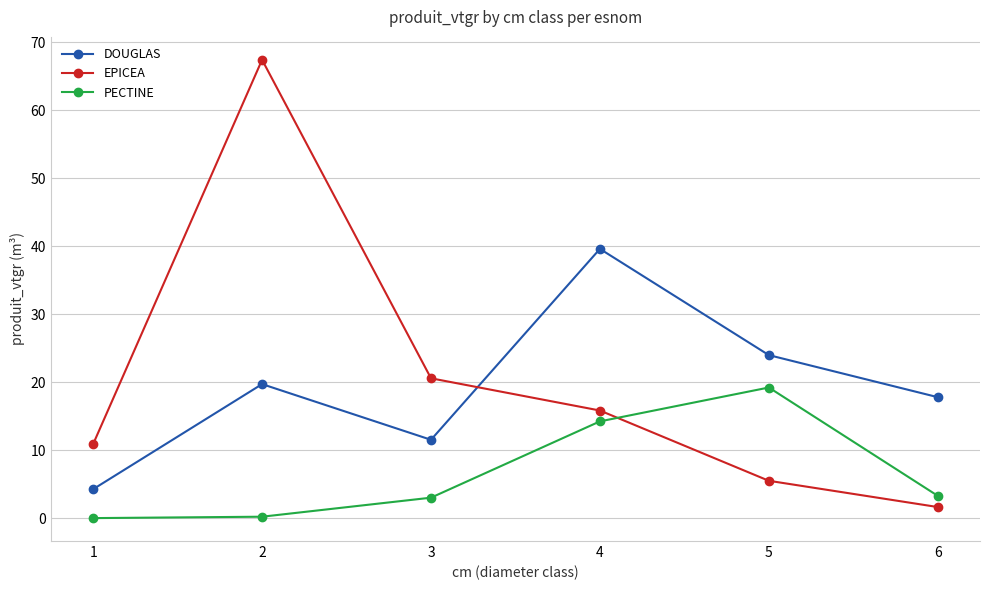

What is the value of the EPICEA point at the 6th from the left?

1.7